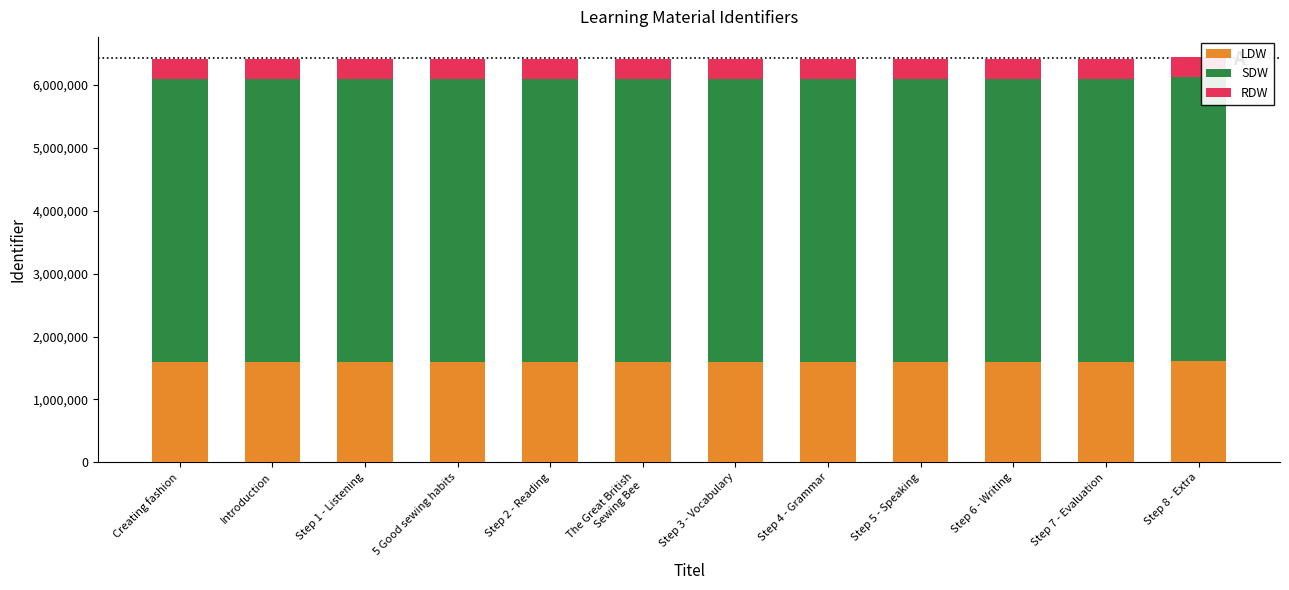

What is the minimum value for LDW?

1602453.0